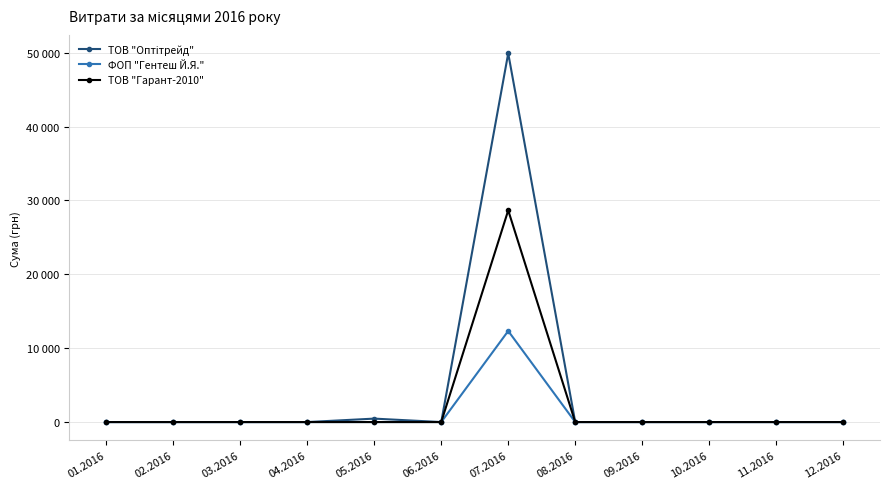

True or false: ТОВ "Гарант-2010" and ФОП "Гентеш Й.Я." intersect in this chart.

False